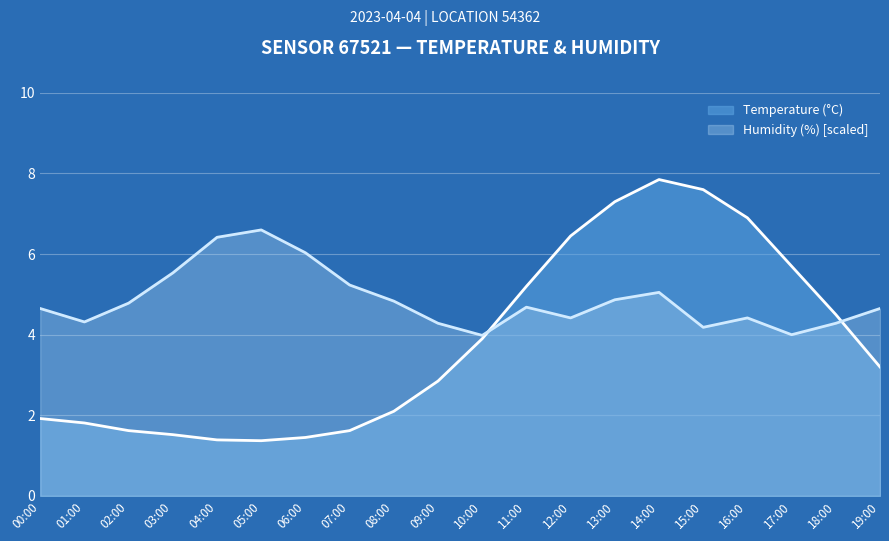

How many series are shown in this chart?

2